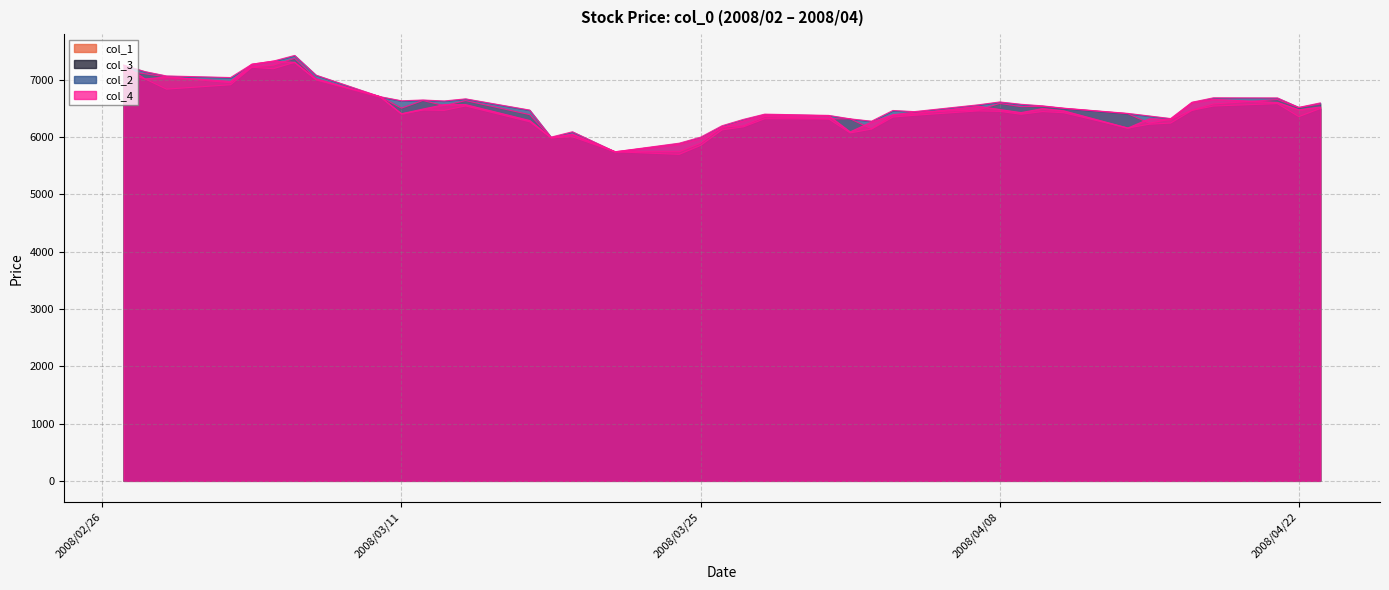

Which series changed the most between 2008/02/28 and 2008/04/04?

col_2